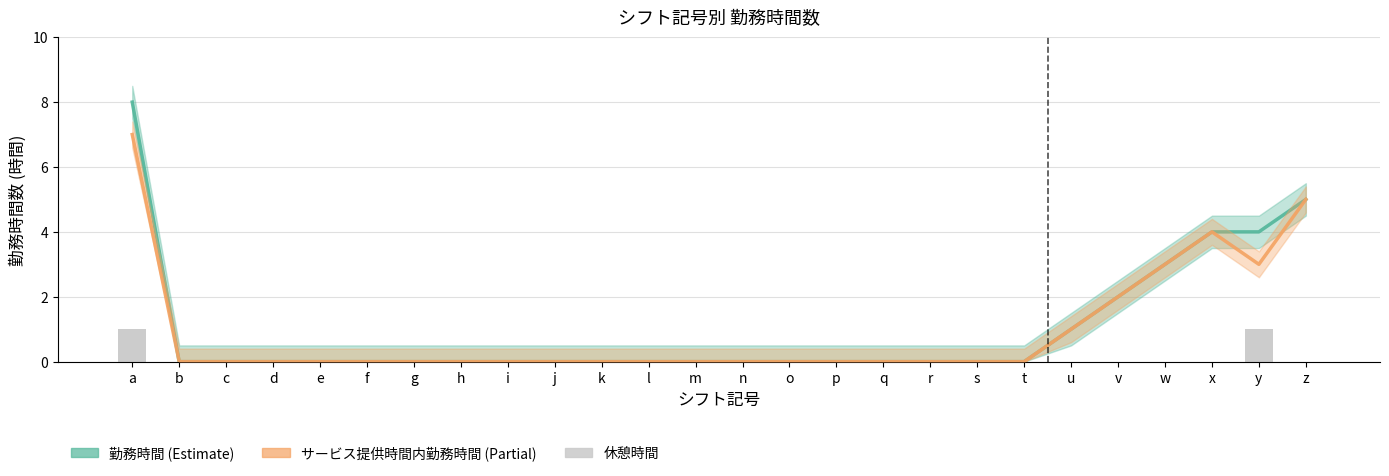

What is the spread (max minus min) of values at u?

1